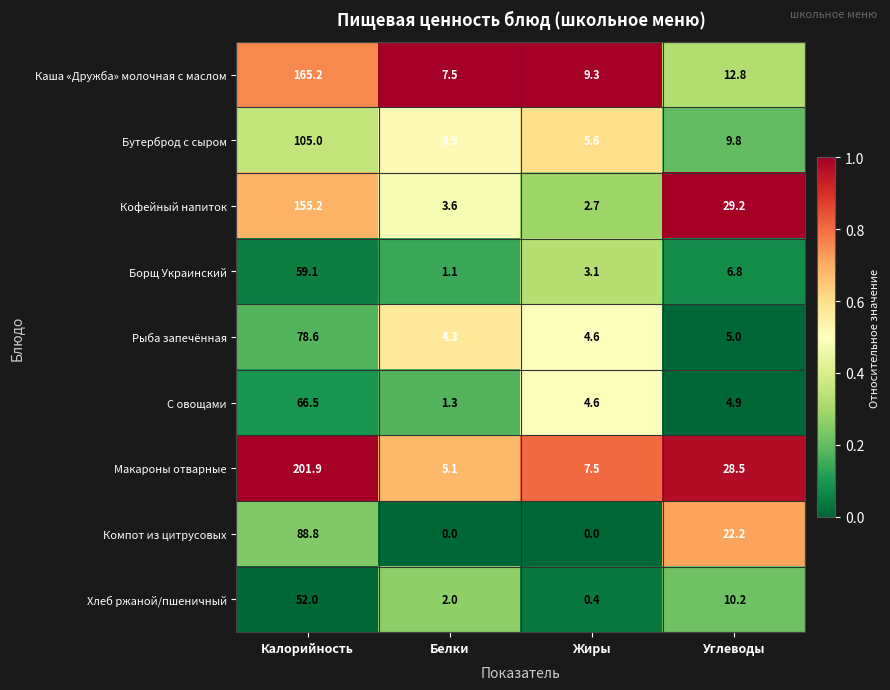

Where is Макароны отварные nearest to the value 103?

Углеводы